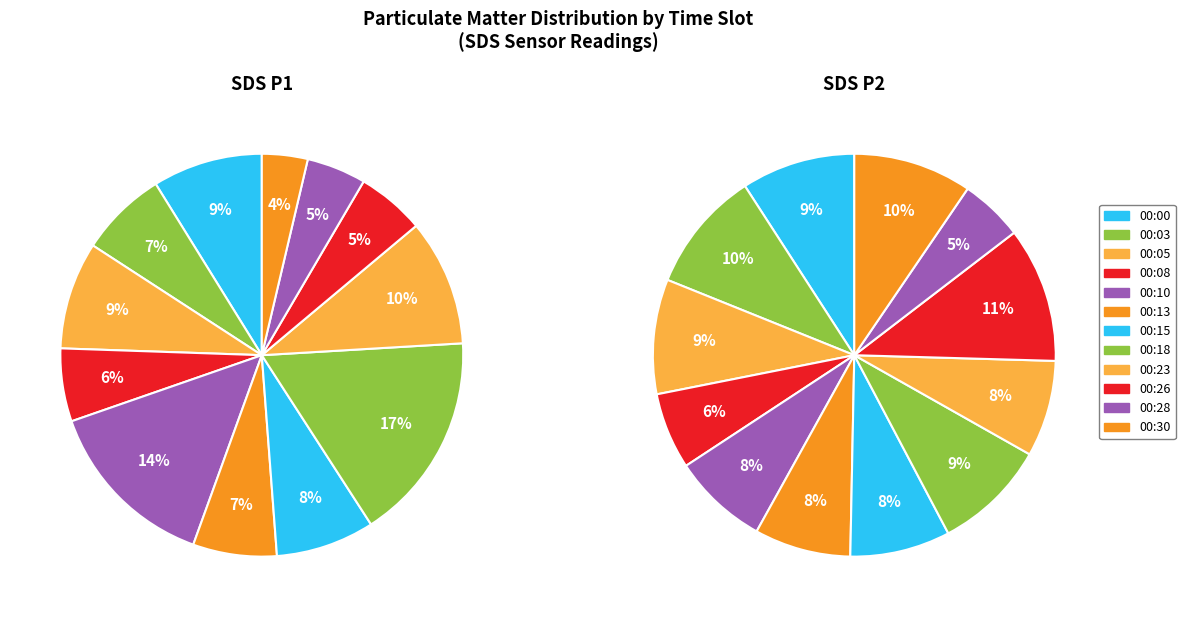

Which slice is the largest?

00:18